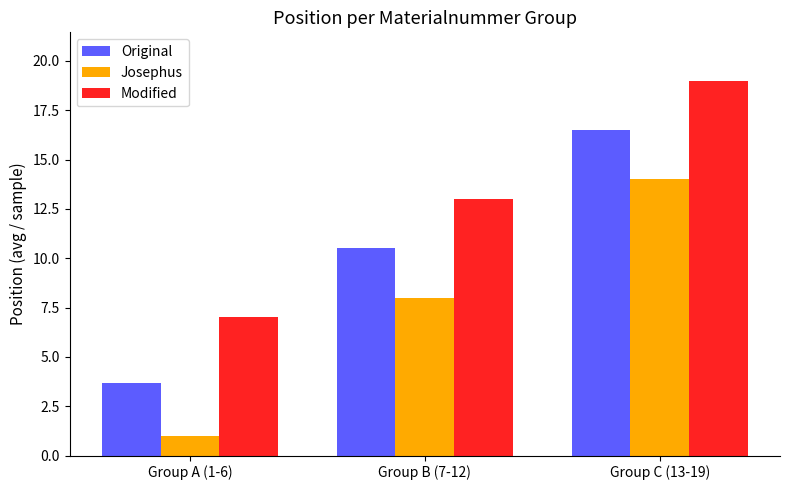

Does the chart contain any negative values?

No